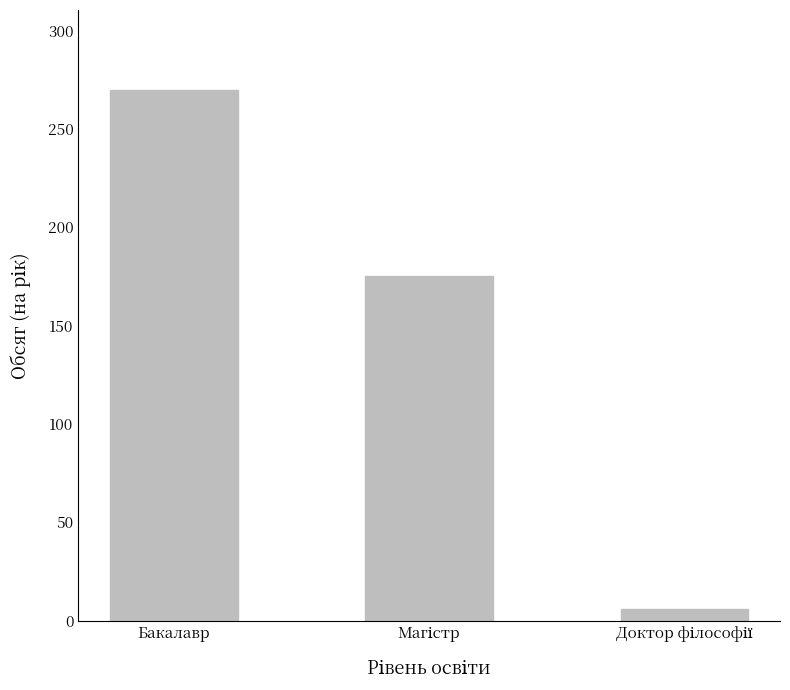

Is it true that the value at Бакалавр is 270?

True